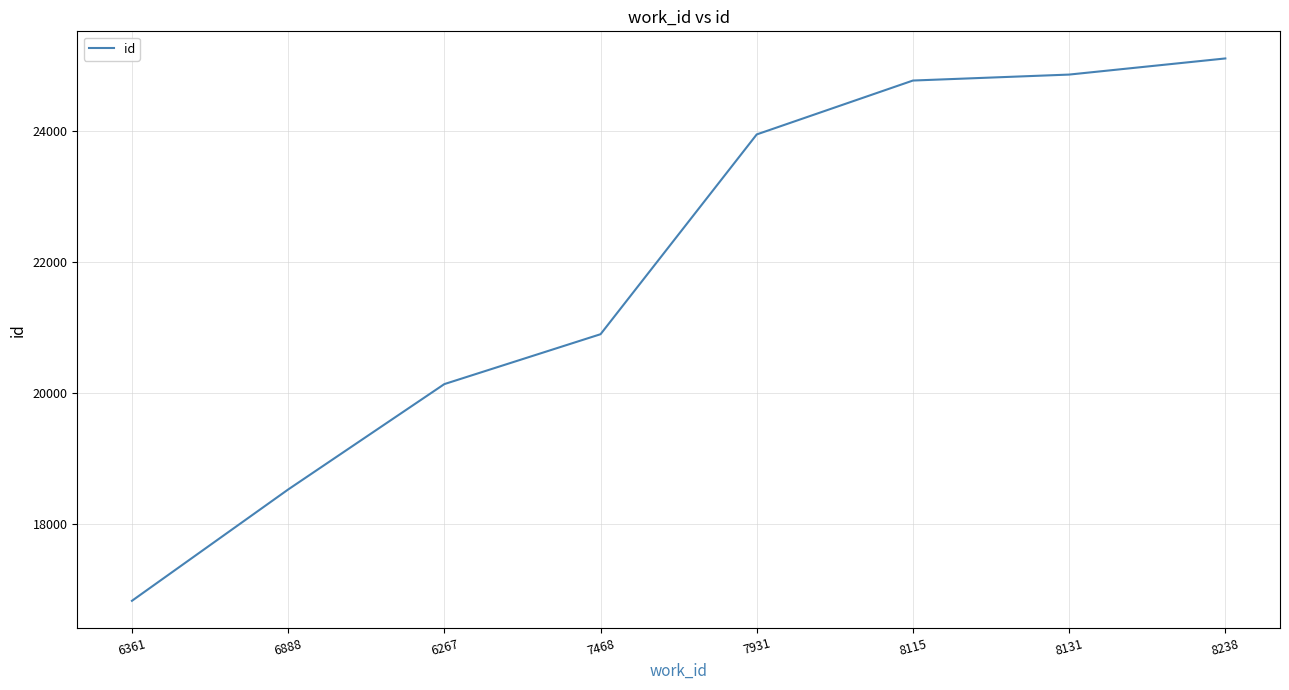

What is the maximum value shown in the chart?

25100